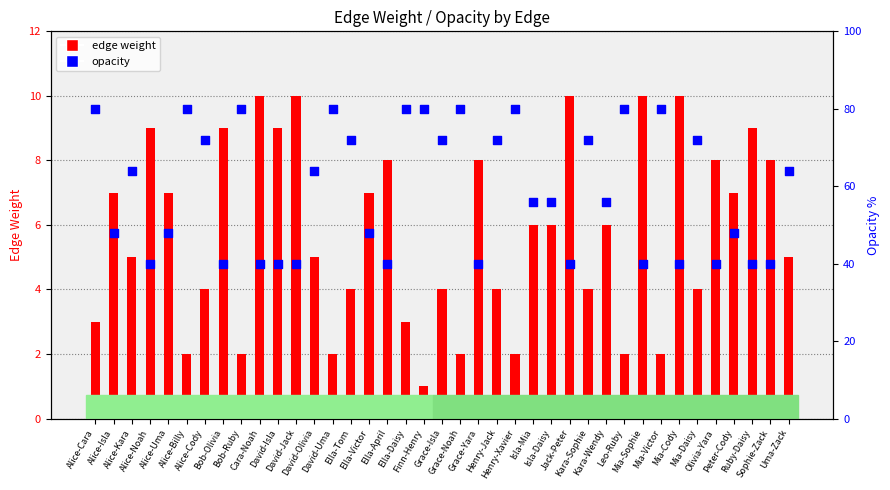

Is the value of opacity at Jack-Peter greater than the value of edge weight at Leo-Ruby?

Yes